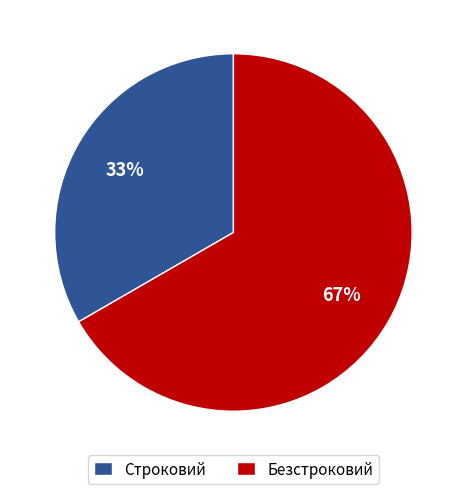

Combined, do Строковий and Безстроковий account for over 50%?

Yes